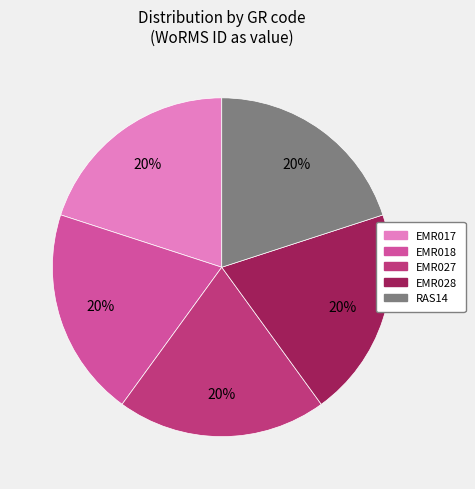

Is it true that EMR027 is 20% of the pie?

True